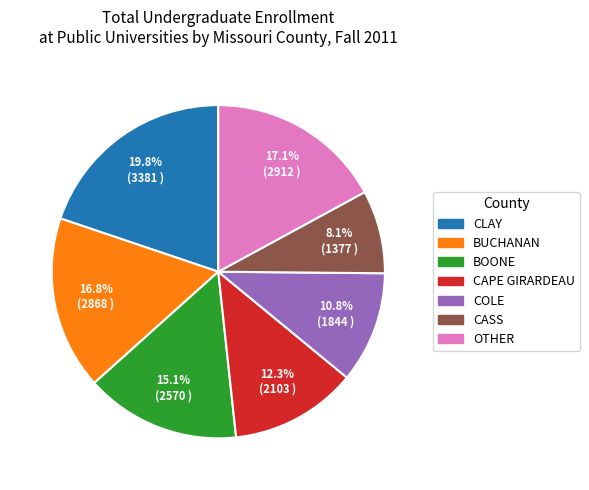

Is there a majority slice in this chart?

No